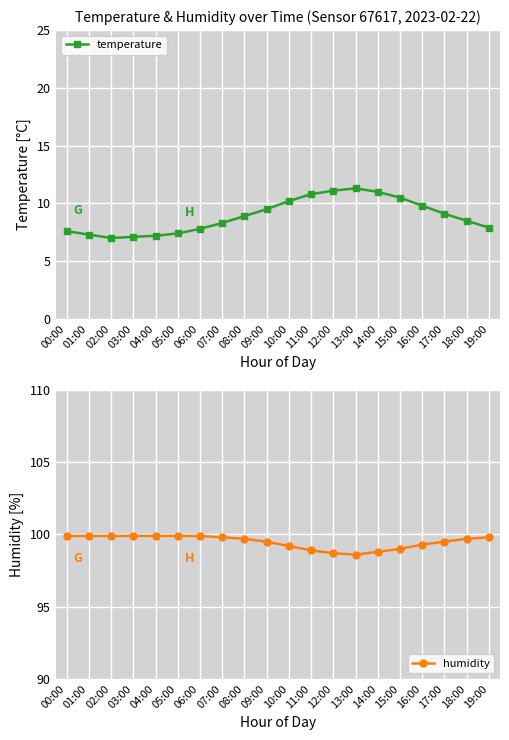

Reading left to right, transcribe all the data shown in this chart.

temperature: 00:00=7.6	01:00=7.3	02:00=7.0	03:00=7.1	04:00=7.2	05:00=7.4	06:00=7.8	07:00=8.3	08:00=8.9	09:00=9.5	10:00=10.2	11:00=10.8	12:00=11.1	13:00=11.3	14:00=11.0	15:00=10.5	16:00=9.8	17:00=9.1	18:00=8.5	19:00=7.9
humidity: 00:00=99.9	01:00=99.9	02:00=99.9	03:00=99.9	04:00=99.9	05:00=99.9	06:00=99.9	07:00=99.8	08:00=99.7	09:00=99.5	10:00=99.2	11:00=98.9	12:00=98.7	13:00=98.6	14:00=98.8	15:00=99.0	16:00=99.3	17:00=99.5	18:00=99.7	19:00=99.8